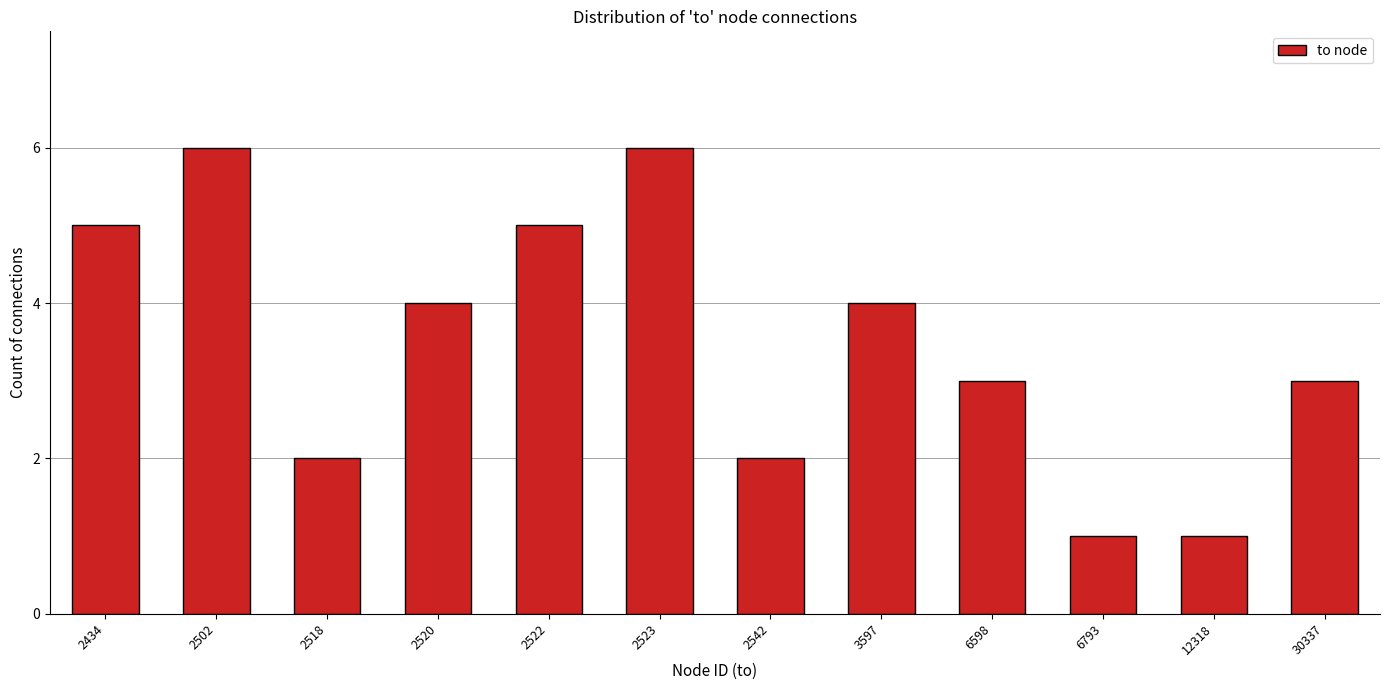

Reading right to left, transcribe all the data shown in this chart.

3	1	1	3	4	2	6	5	4	2	6	5